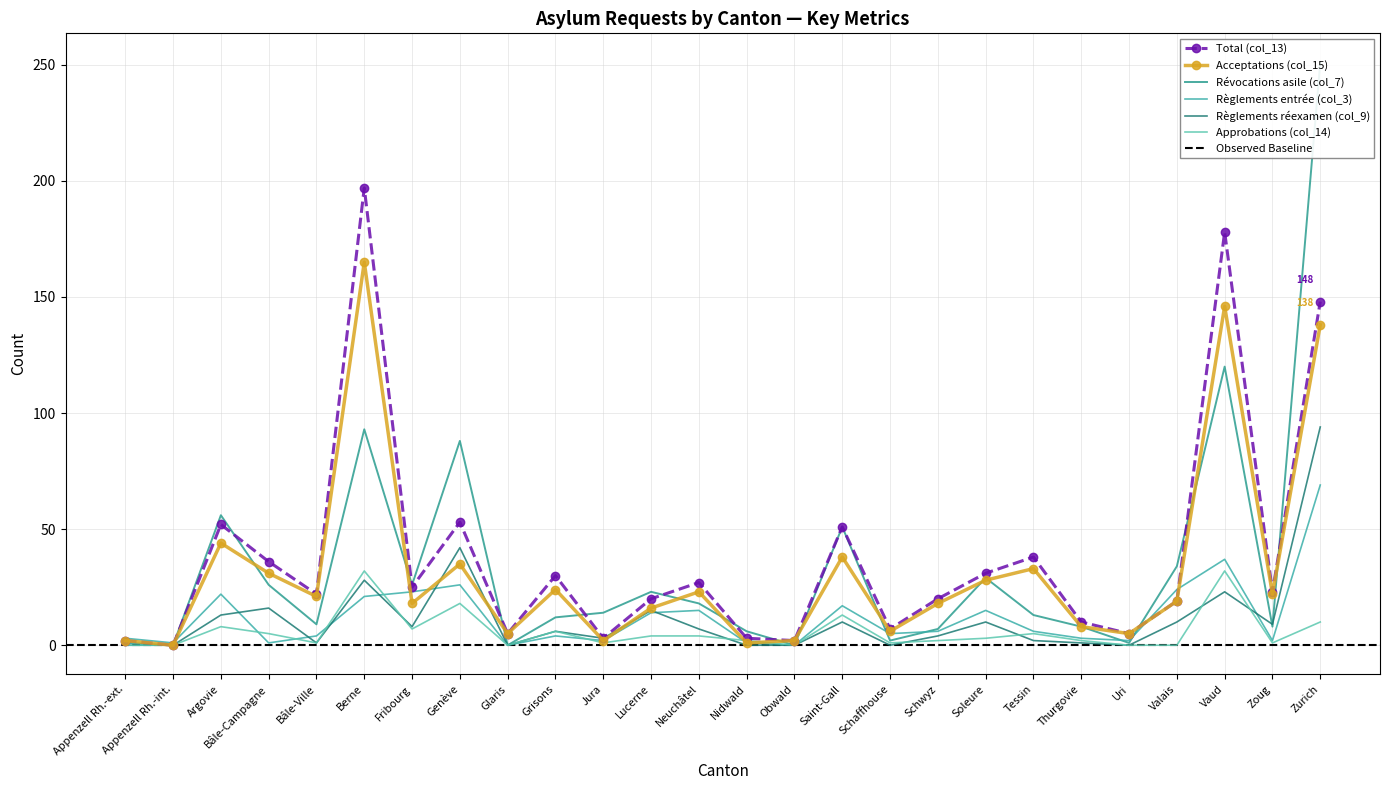

At which label does Révocations asile (col_7) first exceed 14?

Argovie